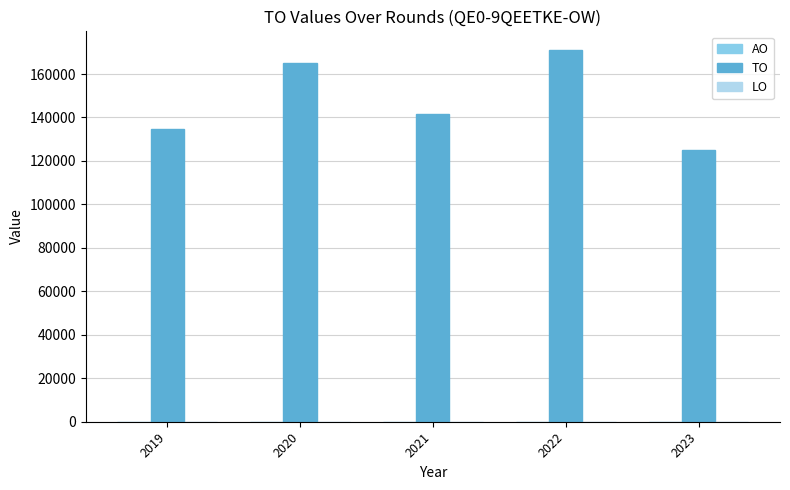

What is the sum of the values at 2023 and 2021?

266898